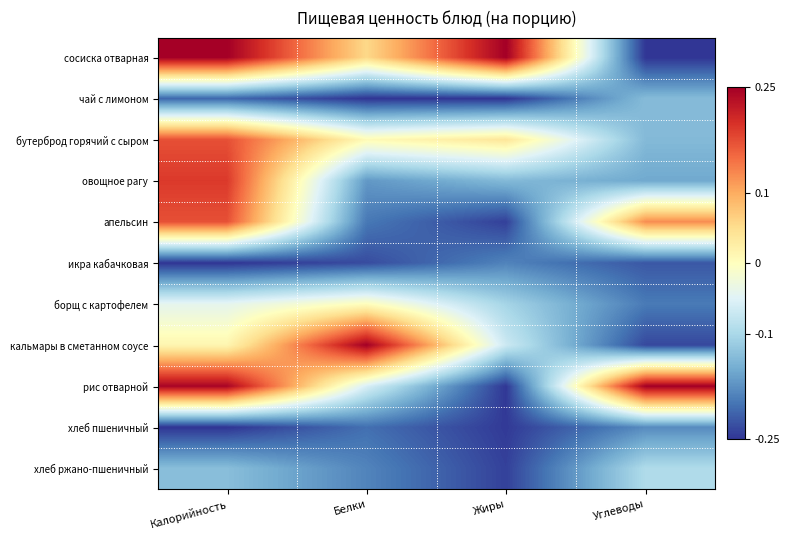

Between Углеводы and Жиры, which is larger?

Жиры